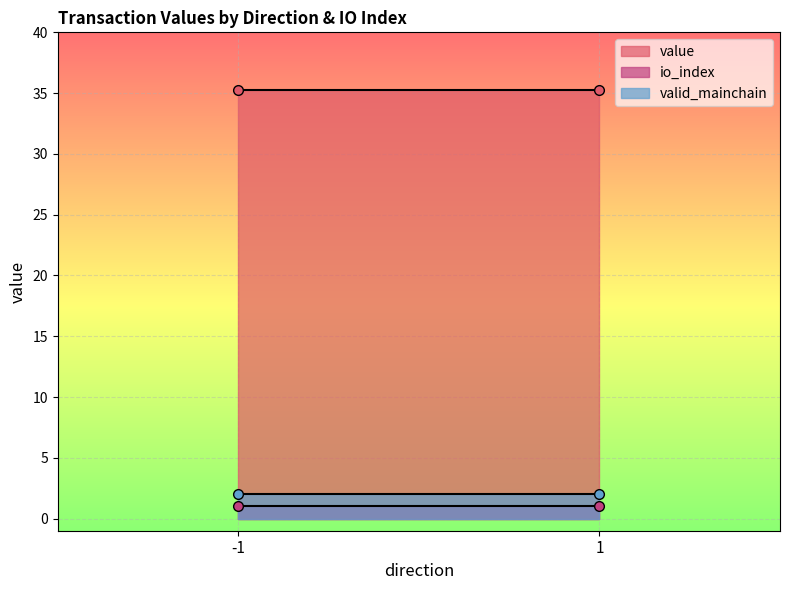

Is the value of value at -1 greater than the value of io_index at -1?

Yes